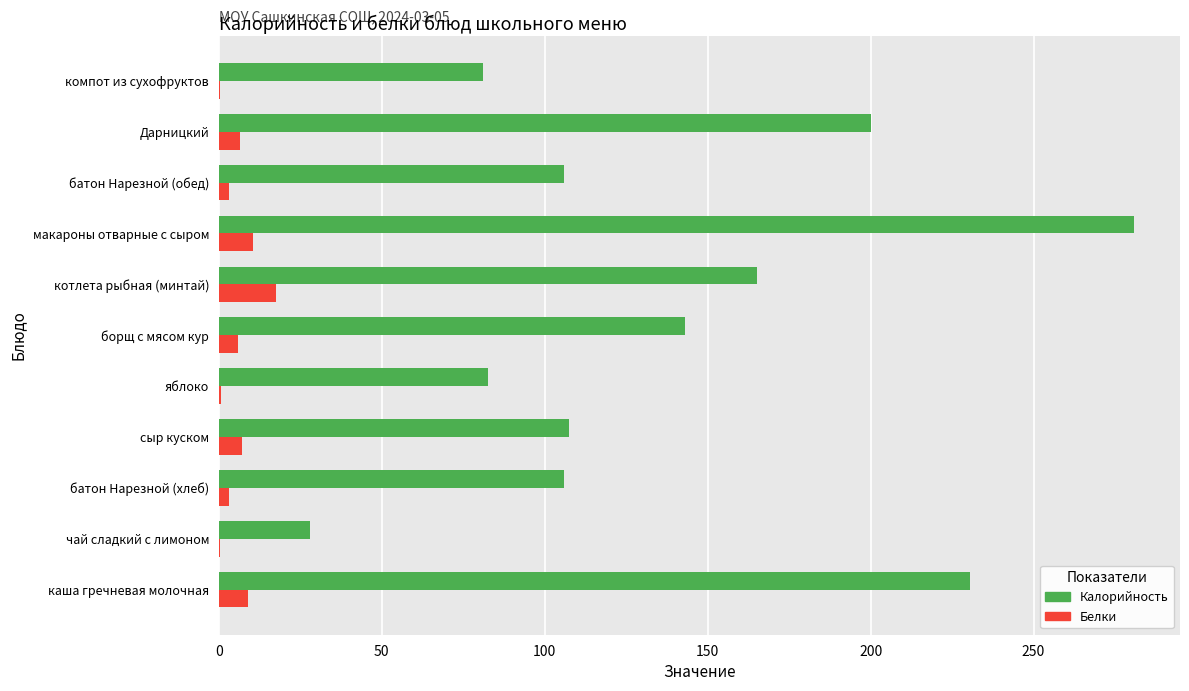

What is the greatest value displayed?

280.9